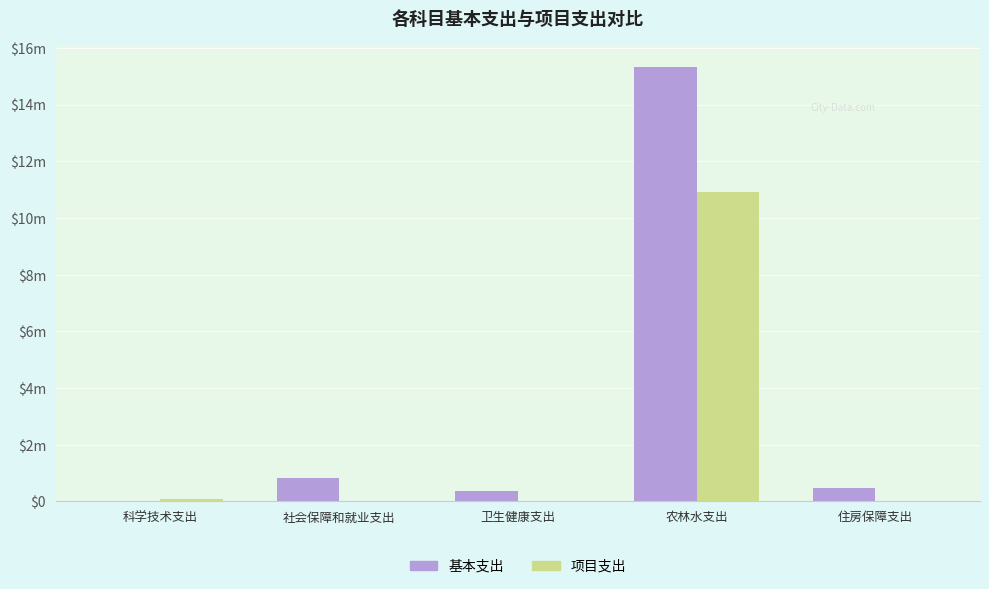

Are the bars grouped side by side (vs. stacked)?

Yes